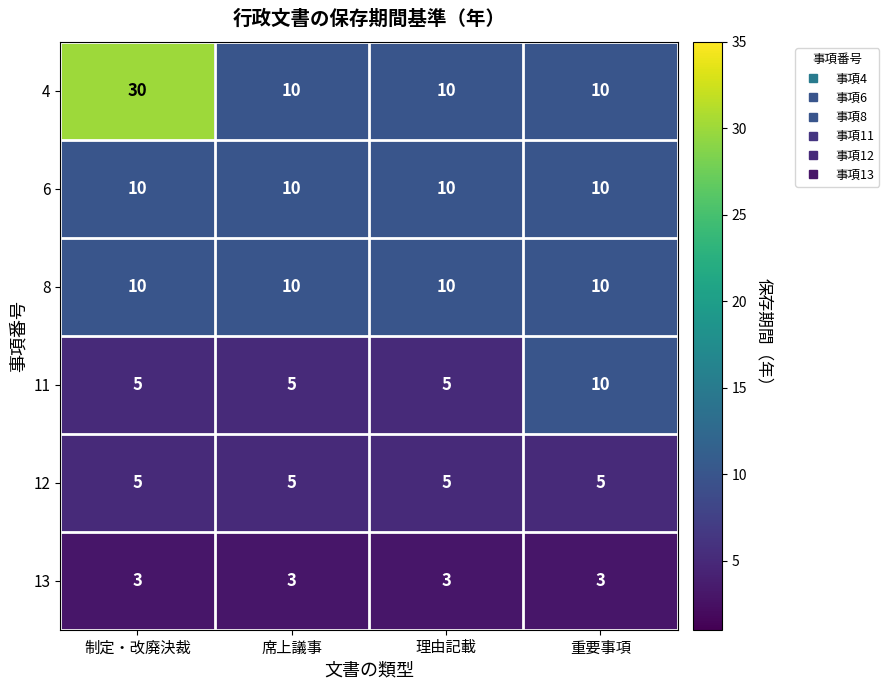

Is it true that 13 equals 3 at 席上議事?

True